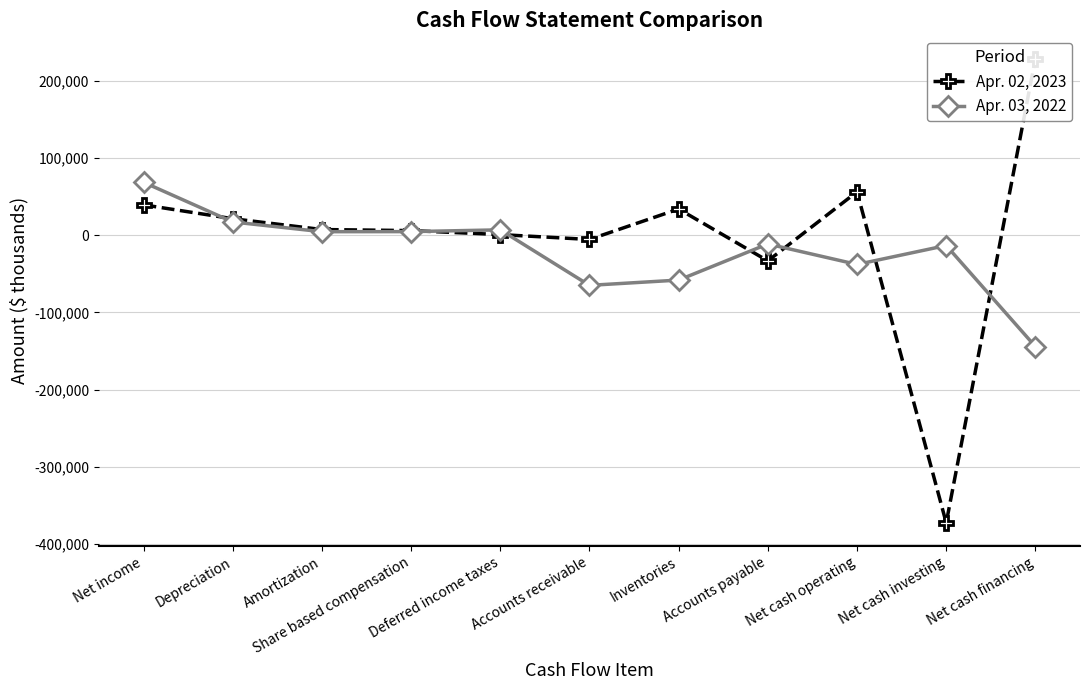

Reading left to right, list all the values displayed in this chart.

Apr. 02, 2023: Net income=39444	Depreciation=21485	Amortization=7421	Share based compensation=6054	Deferred income taxes=885	Accounts receivable=-5457	Inventories=34024	Accounts payable=-33223	Net cash operating=56347	Net cash investing=-372952	Net cash financing=229141
Apr. 03, 2022: Net income=68721	Depreciation=17272	Amortization=4612	Share based compensation=4719	Deferred income taxes=7027	Accounts receivable=-64948	Inventories=-58106	Accounts payable=-11294	Net cash operating=-37849	Net cash investing=-13290	Net cash financing=-144348